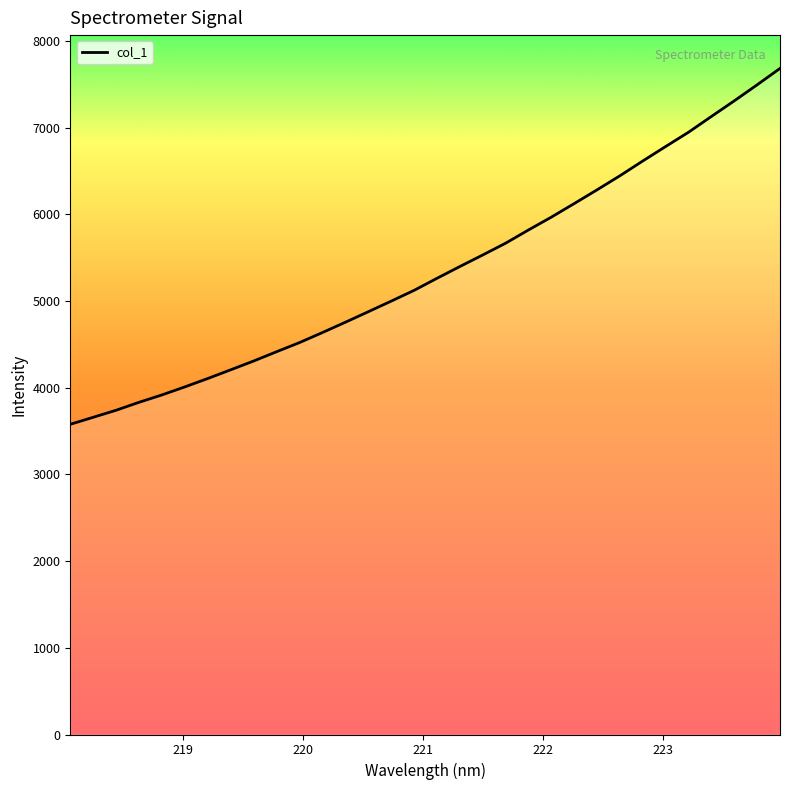

Reading left to right, list all the values displayed in this chart.

3578.9	3659.8	3741.2	3832.7	3917.9	4010.7	4107.2	4207.7	4308.9	4416.0	4521.3	4637.0	4755.7	4877.0	4999.2	5123.4	5262.4	5398.5	5531.8	5667.7	5820.5	5968.6	6125.2	6283.9	6446.4	6617.0	6783.9	6949.0	7130.8	7310.9	7495.9	7685.1